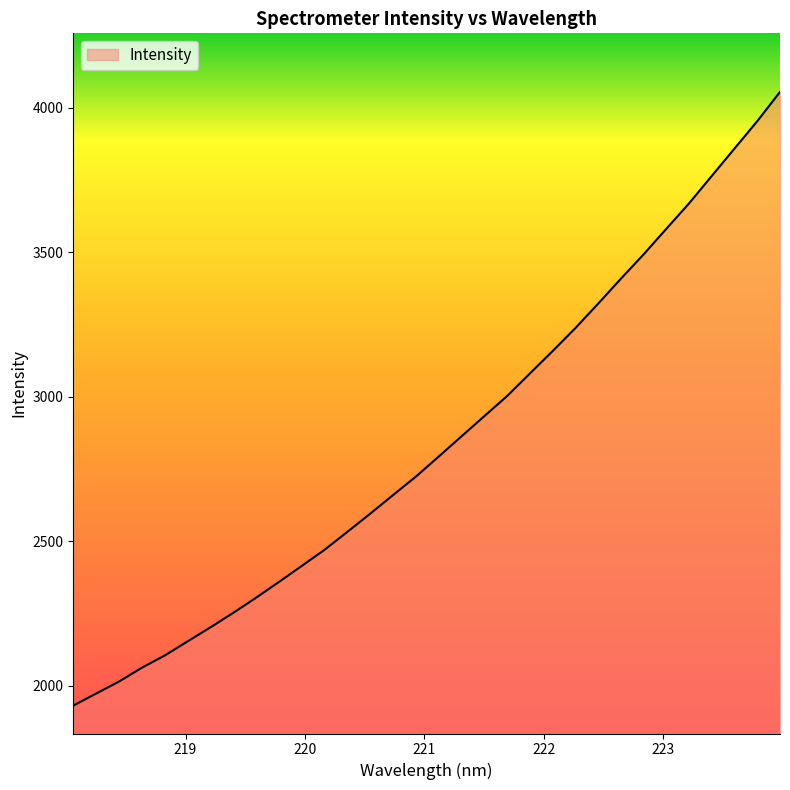

What is the difference between the maximum and minimum values?

2123.4